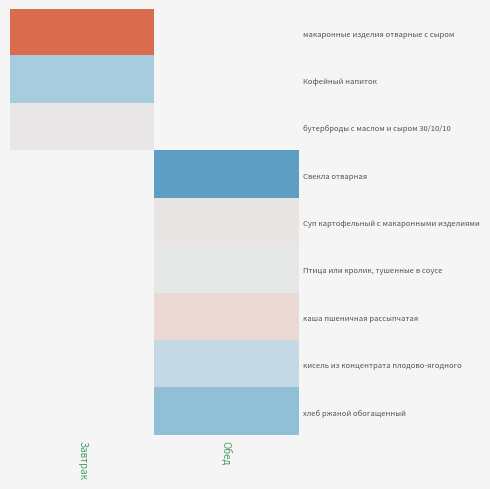

Is it true that бутерброды с маслом и сыром 30/10/10 equals 178.0 at Завтрак?

True